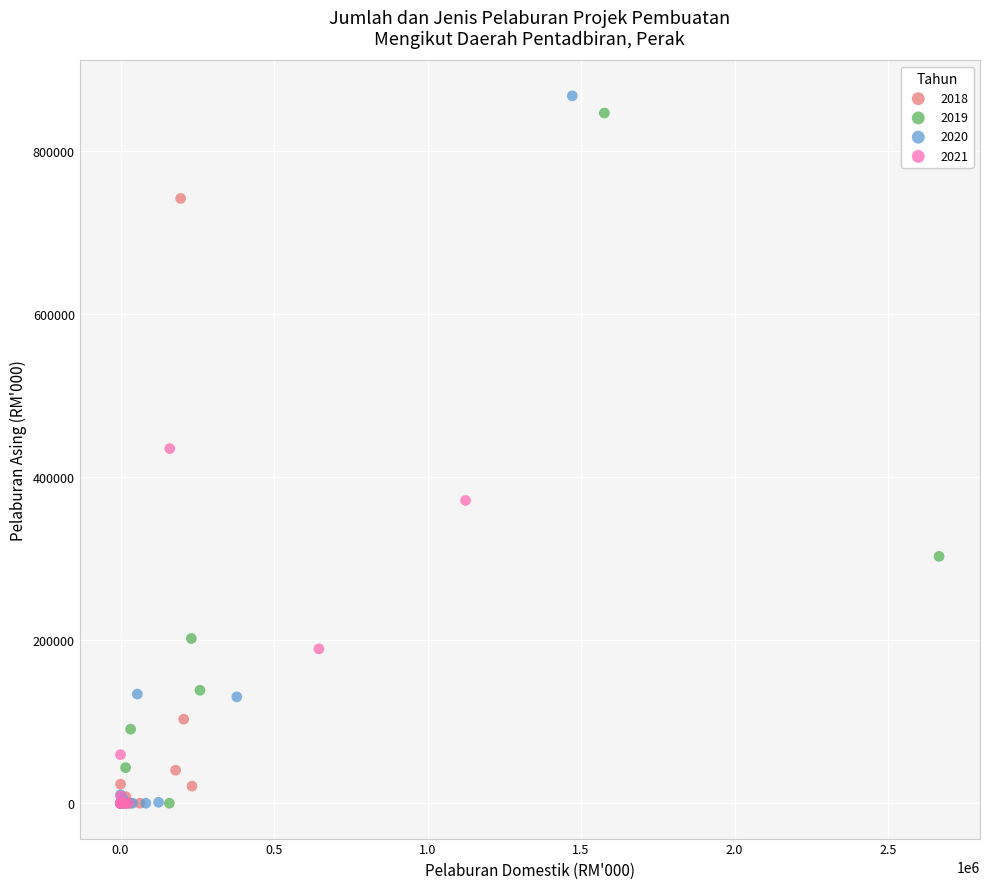

Which series has the widest spread of Y values?

2020